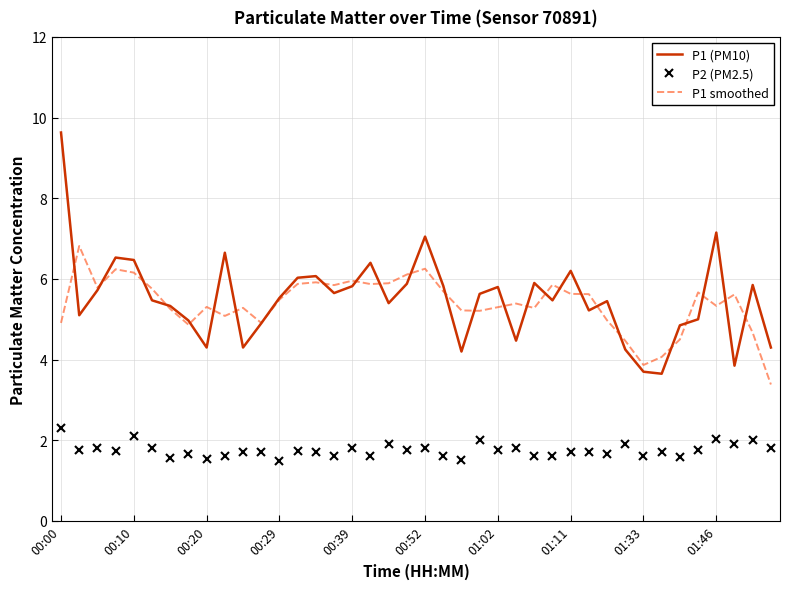

Which series has the largest total across all categories?

P1 (PM10)